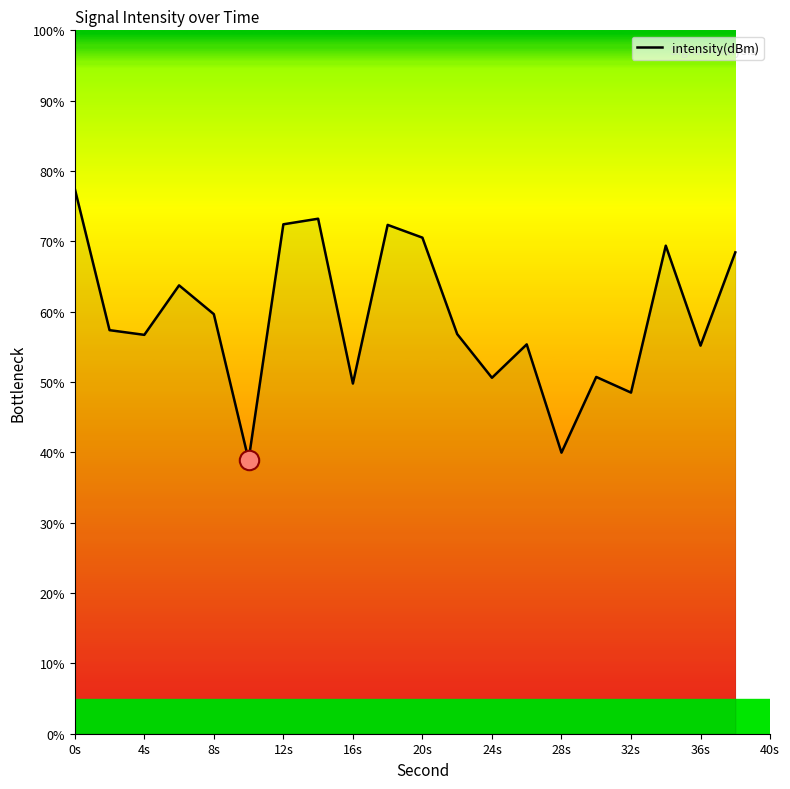

What is the difference between the maximum and minimum values?

38.6